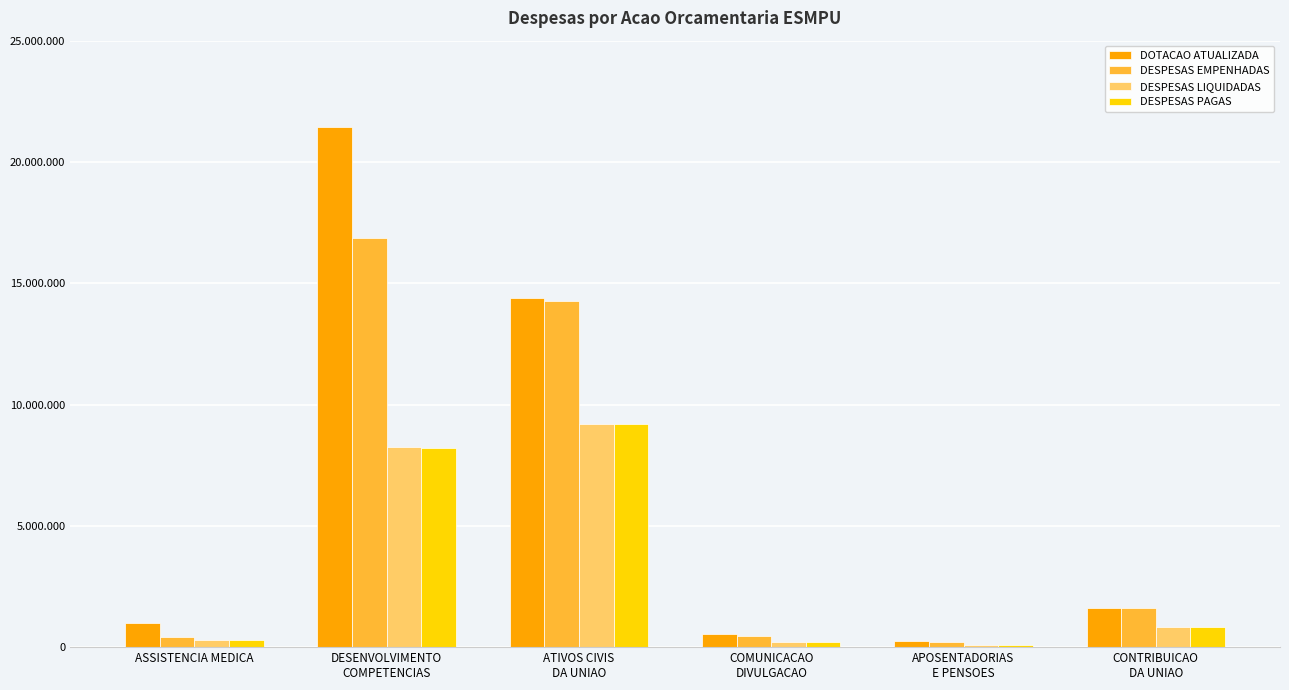

What are all the series names shown in the legend?

DOTACAO ATUALIZADA, DESPESAS EMPENHADAS, DESPESAS LIQUIDADAS, DESPESAS PAGAS